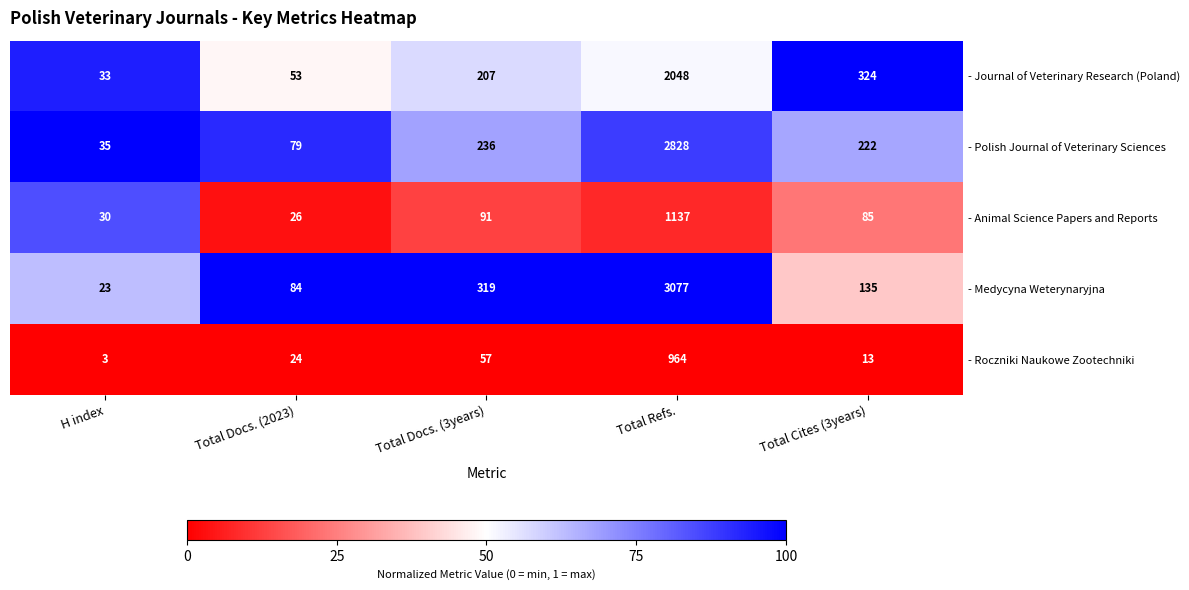

Which series has the widest spread of values?

- Medycyna Weterynaryjna